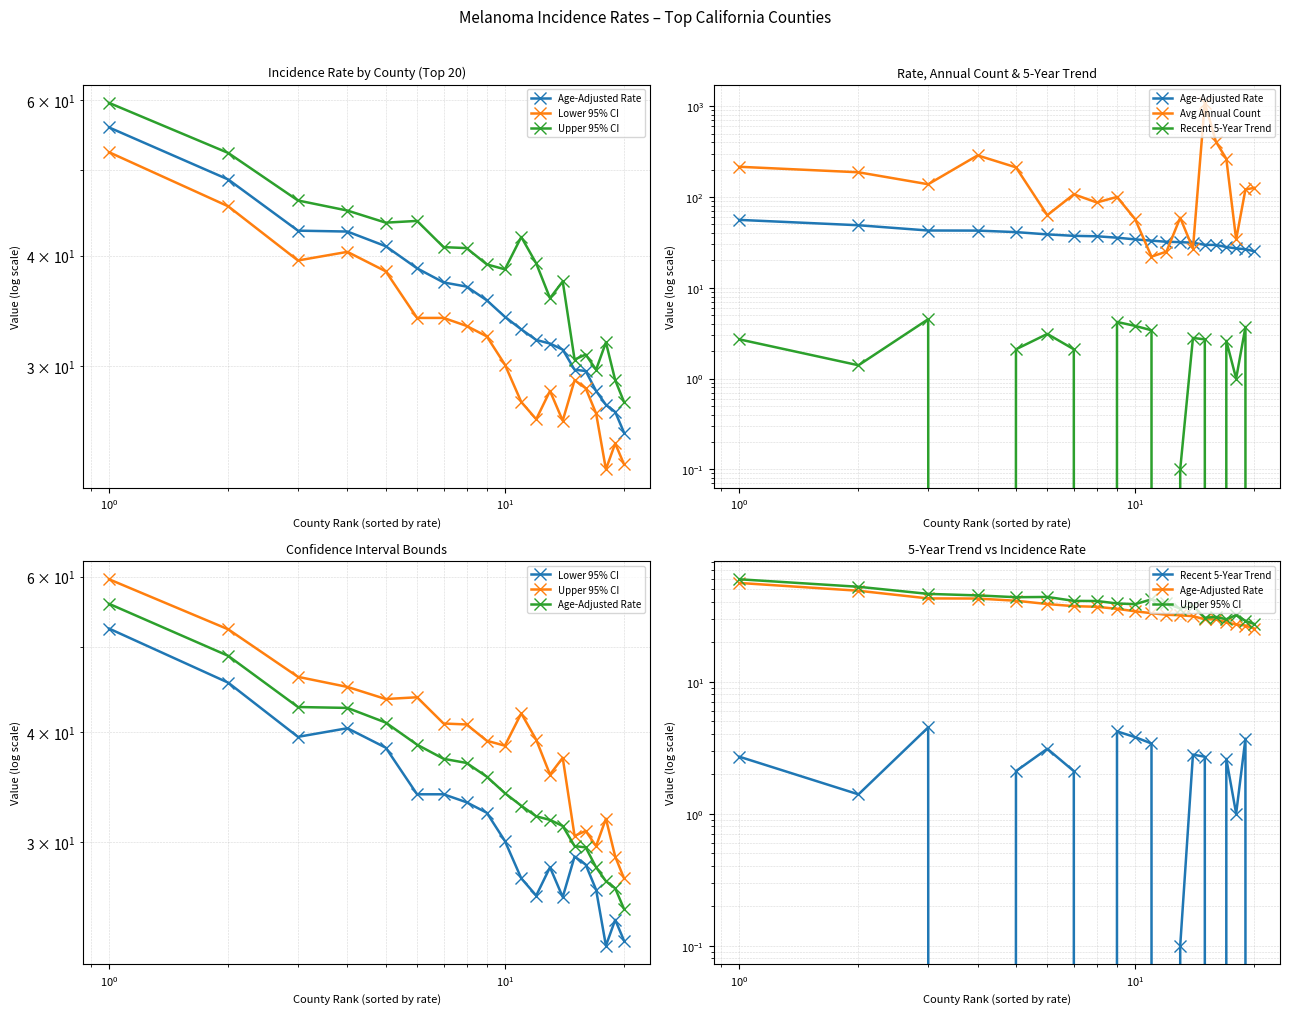

What is the minimum value shown in the chart?

-9.8